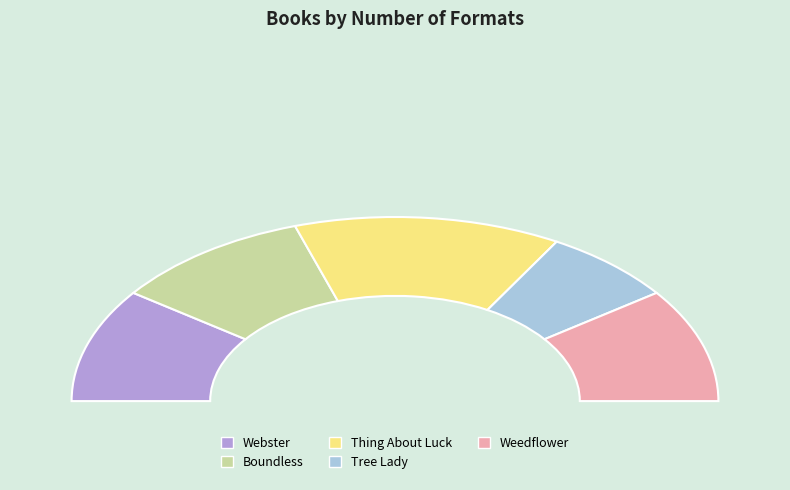

To the nearest percent, what is the difference between the largest and smallest slice percentages?

13%